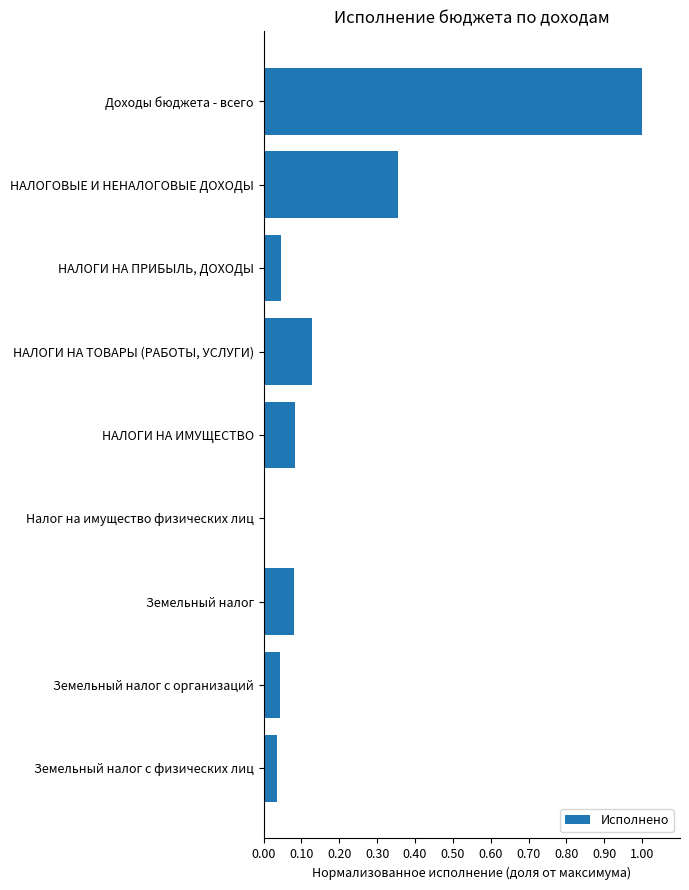

What is the sum of all values?

1.8